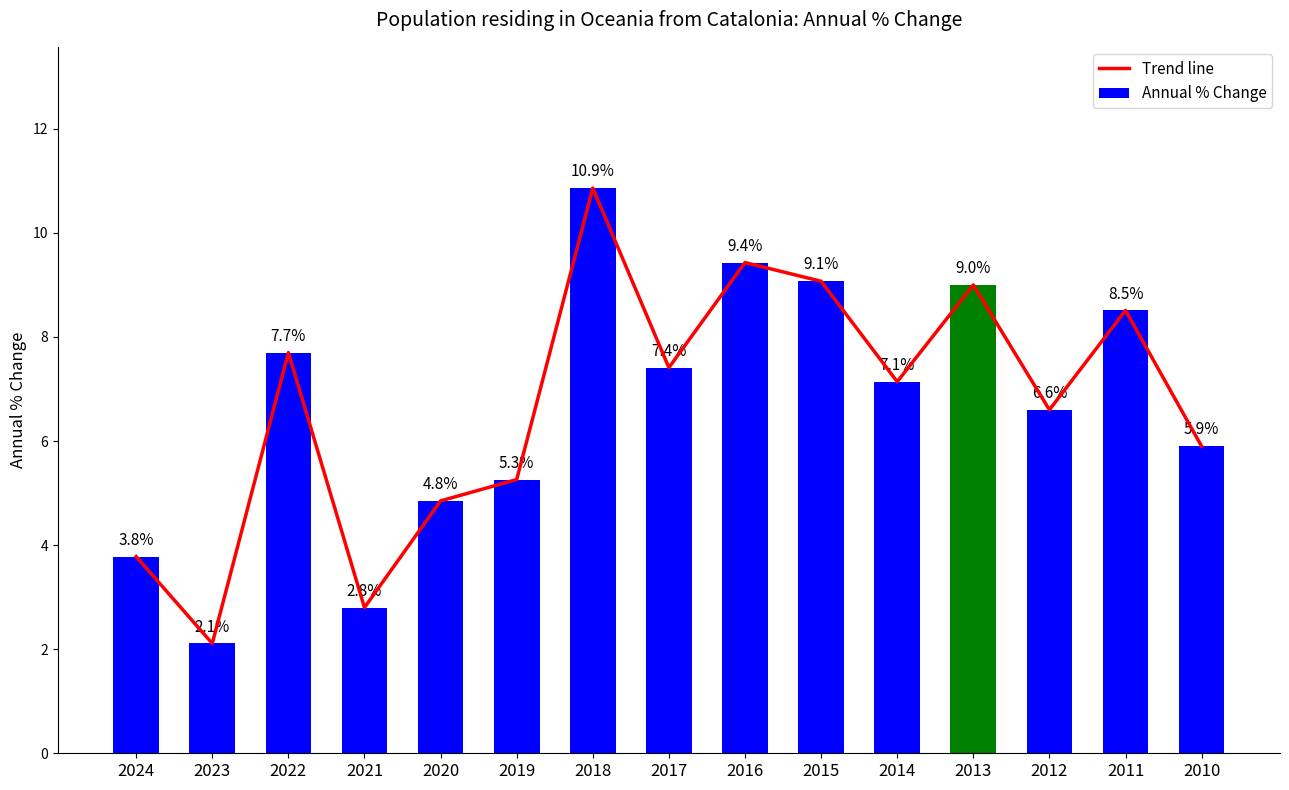

Which series has the largest range (max minus min)?

Trend line